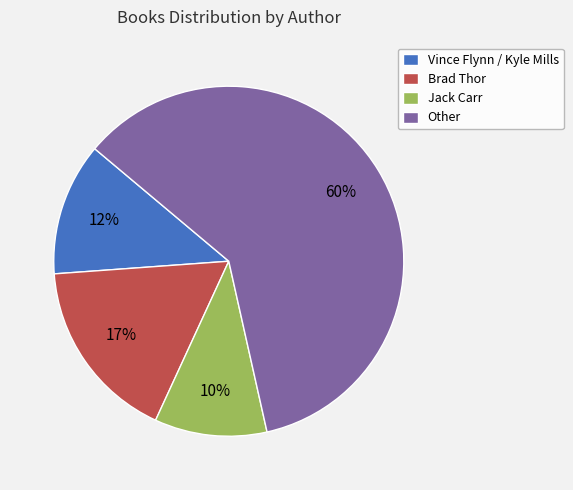

True or false: Jack Carr accounts for 10% of the total.

True